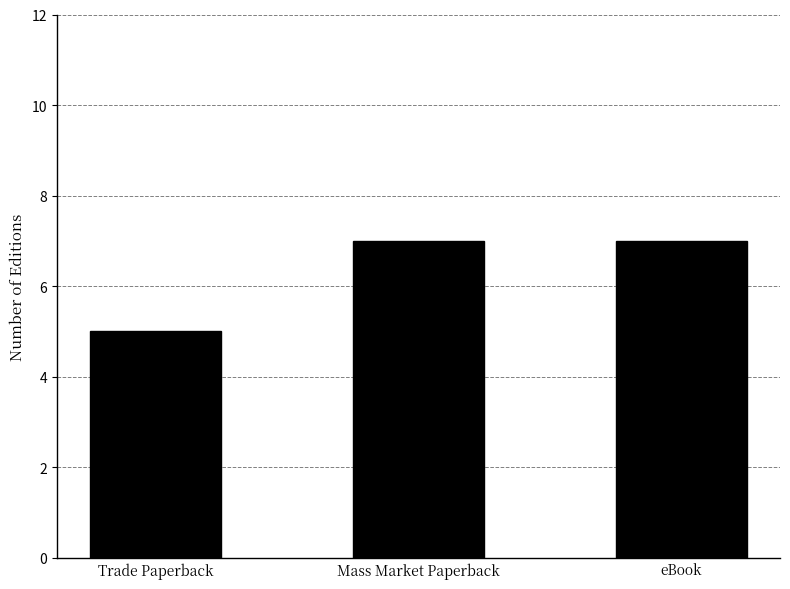

The chart shows a value of 5 at Trade Paperback. True or false?

True